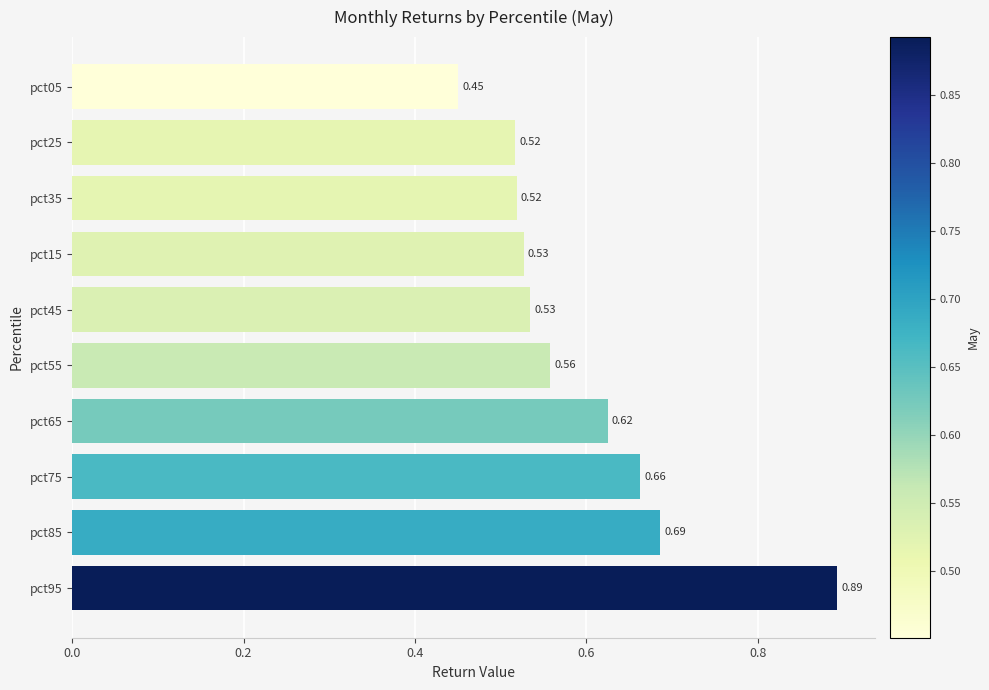

Between pct15 and pct05, which is larger?

pct15